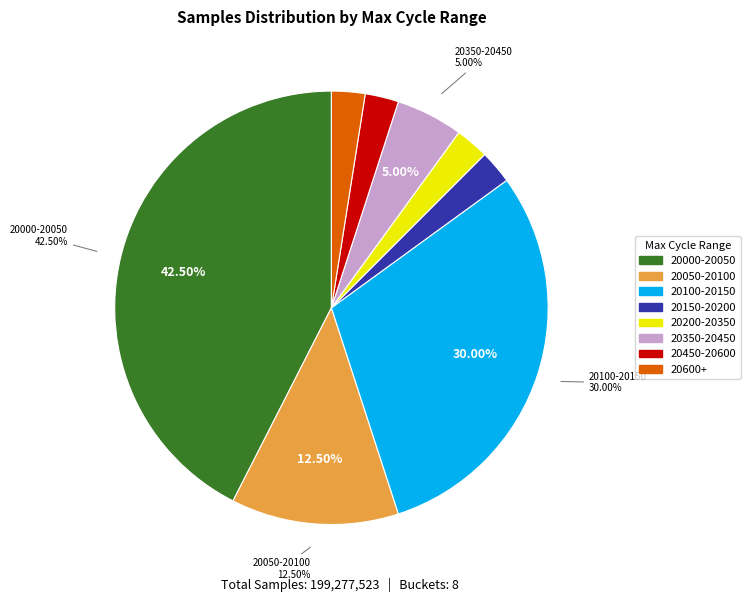

Is there a majority slice in this chart?

No